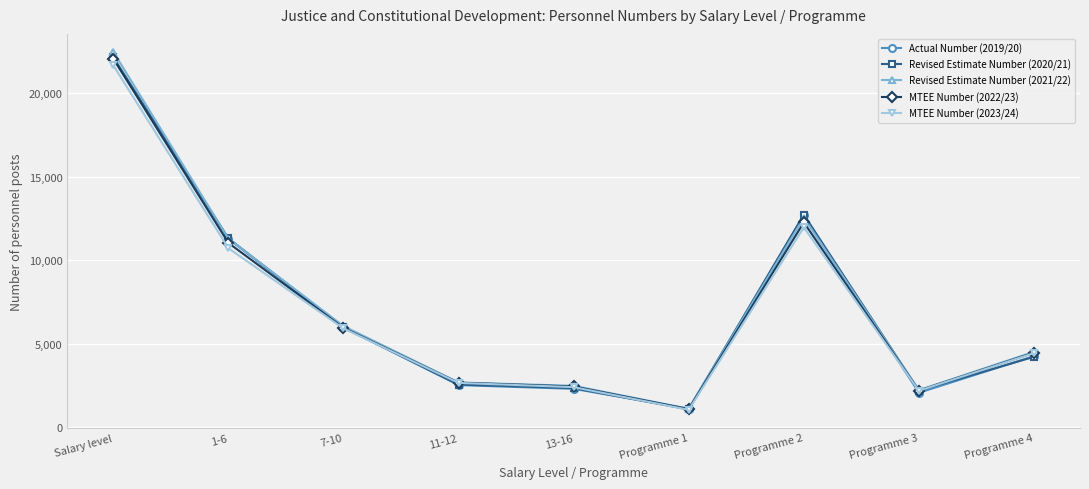

Where is MTEE Number (2023/24) nearest to the value 11348?

Programme 2